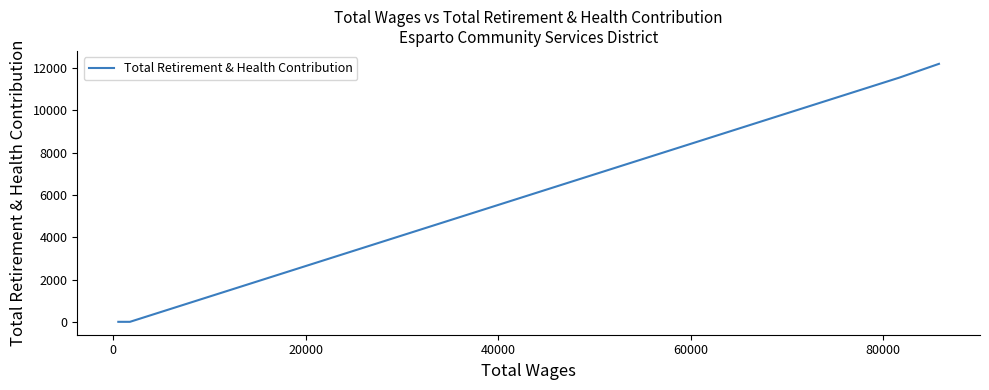

What is the average value?

5937